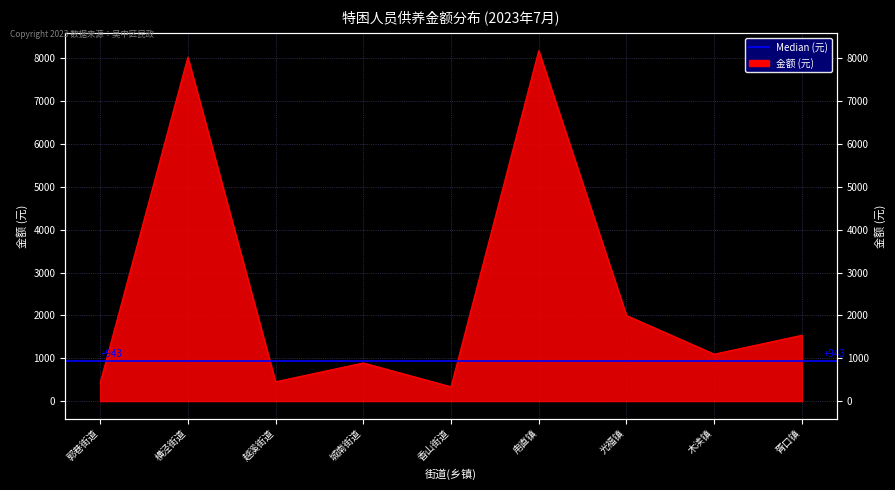

What is the sum of all values?

22928